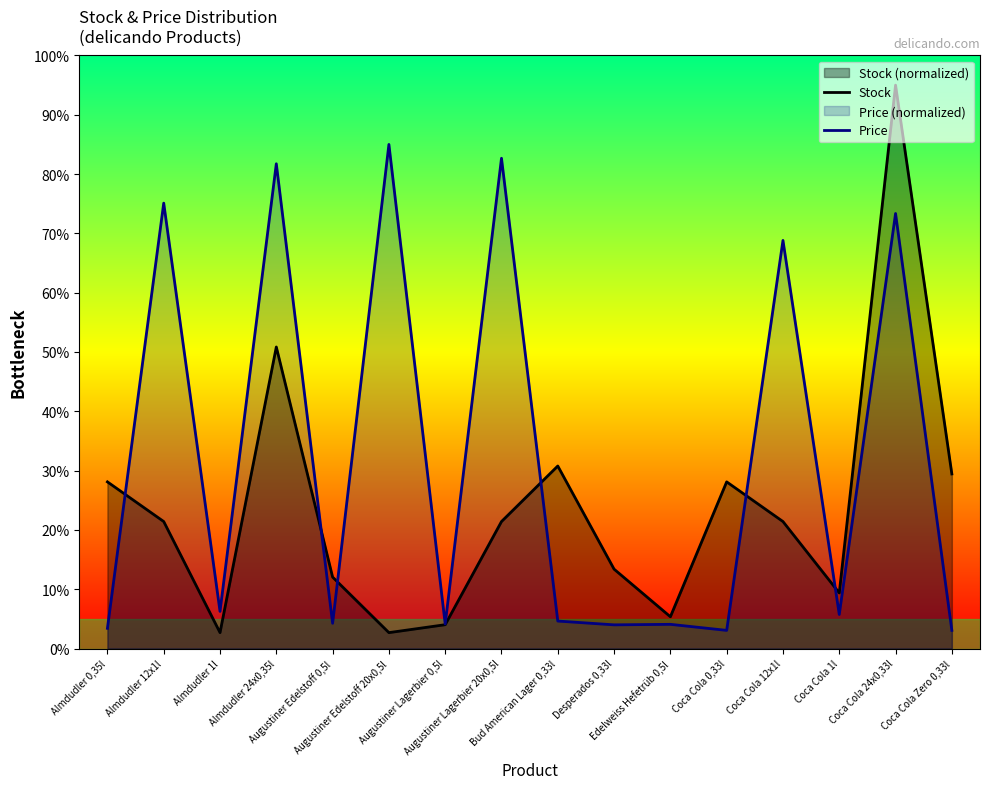

How many interior local peaks does the Stock series have?

4